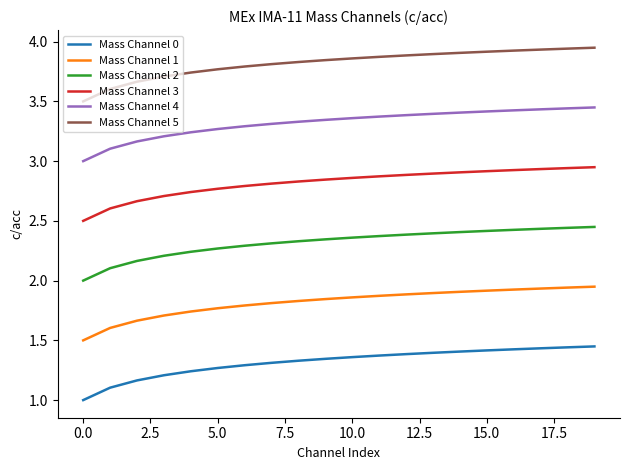

True or false: Mass Channel 0 and Mass Channel 1 intersect in this chart.

False